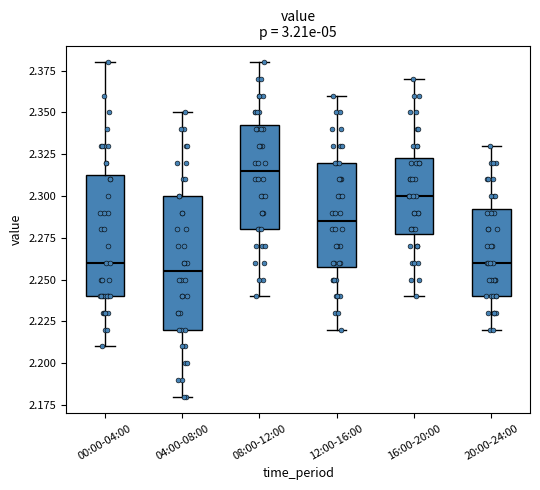

Which box has the highest median line?

08:00-12:00